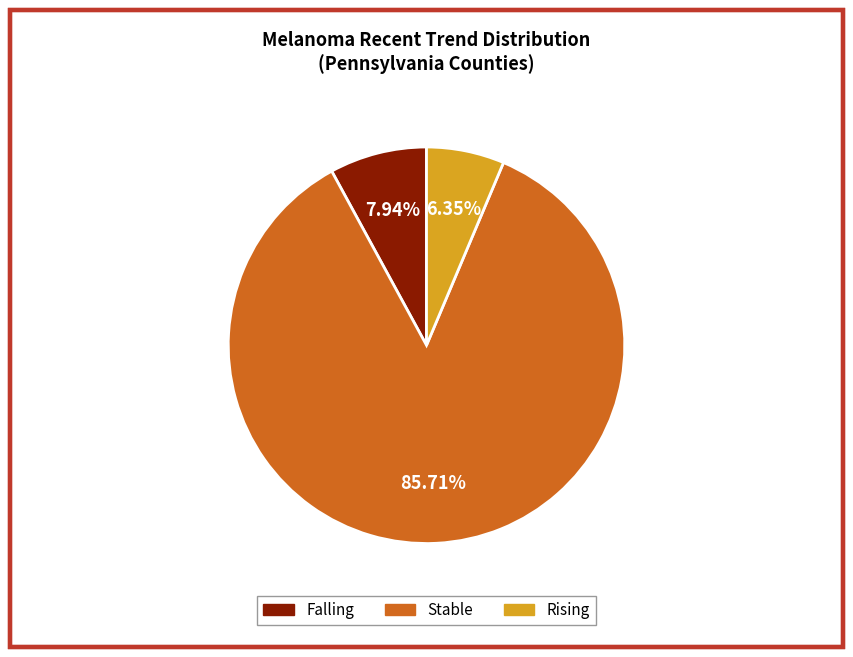

Is there any slice that represents more than half of the pie?

Yes